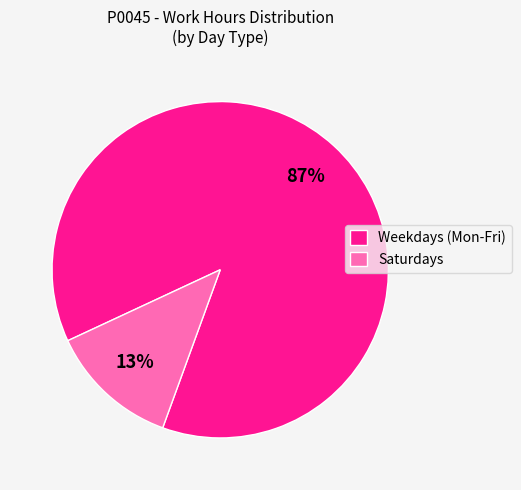

Which has a higher value, Saturdays or Weekdays (Mon-Fri)?

Weekdays (Mon-Fri)